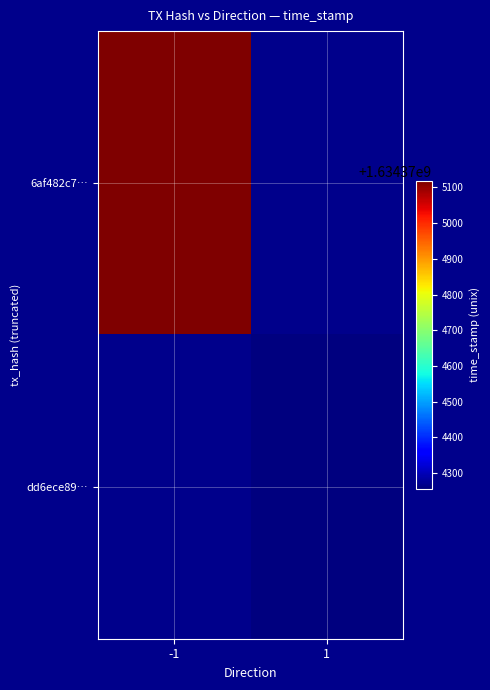

At -1, list the series in order from smallest to largest.

dd6ece89…, 6af482c7…